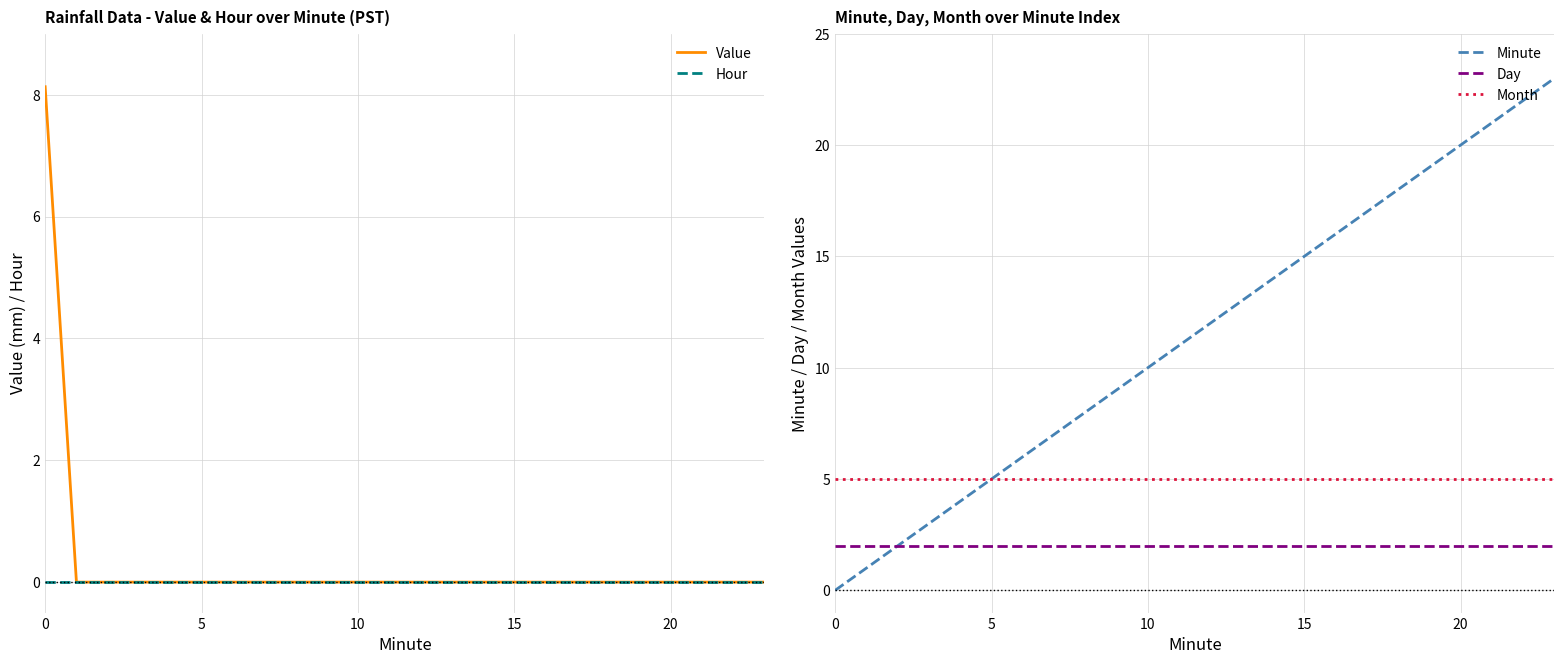

True or false: Month and Day intersect in this chart.

False